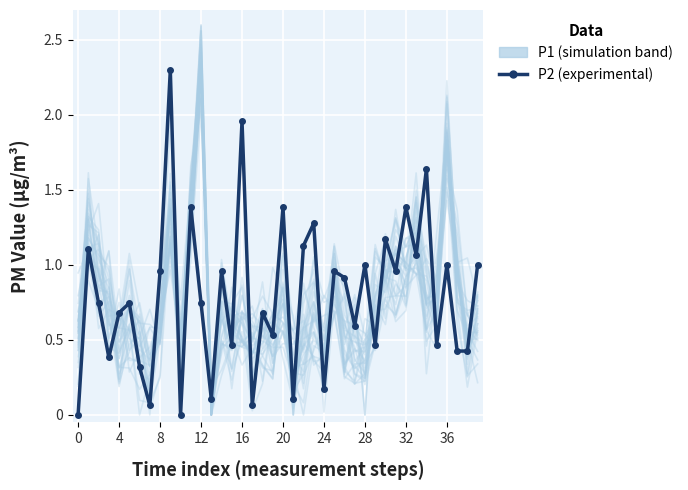

How many times do P2 (experimental) and P1 (simulation band) cross each other?

21